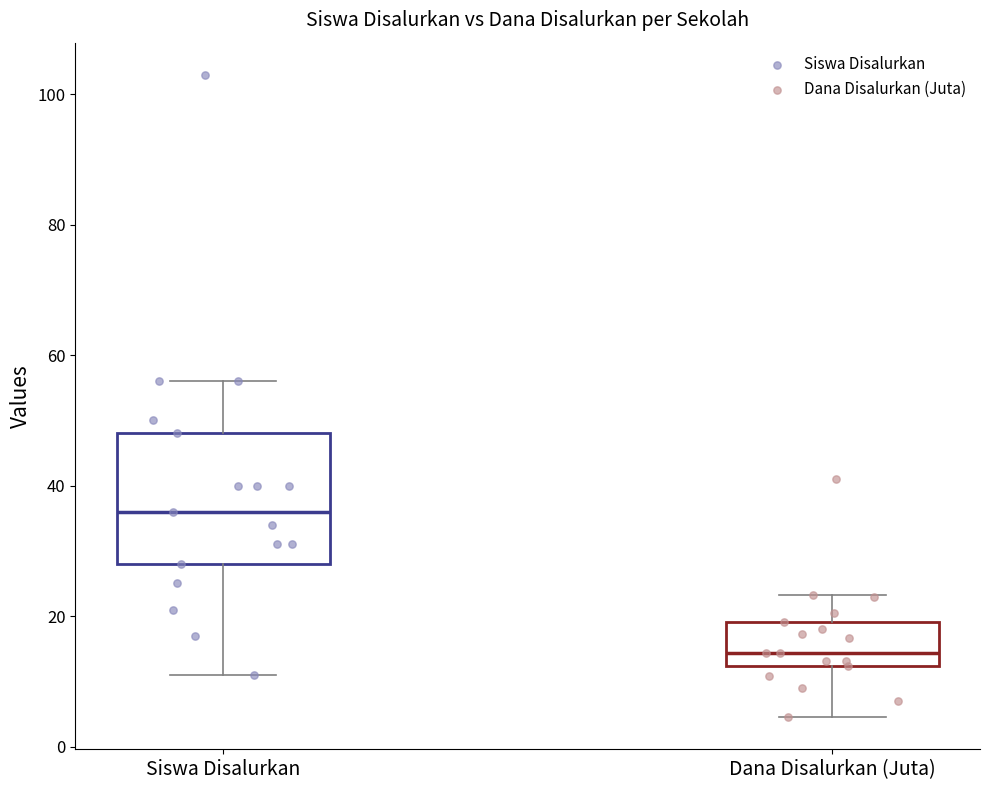

Where does the median line of the box for Dana Disalurkan (Juta) sit on the y-axis? The values are not printed on the chart, so give them approximately, as read against the axis.

14